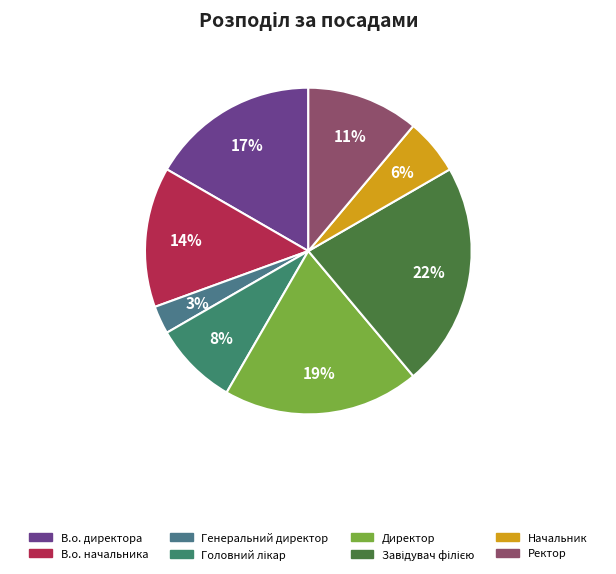

True or false: Завідувач філією accounts for 8% of the total.

False